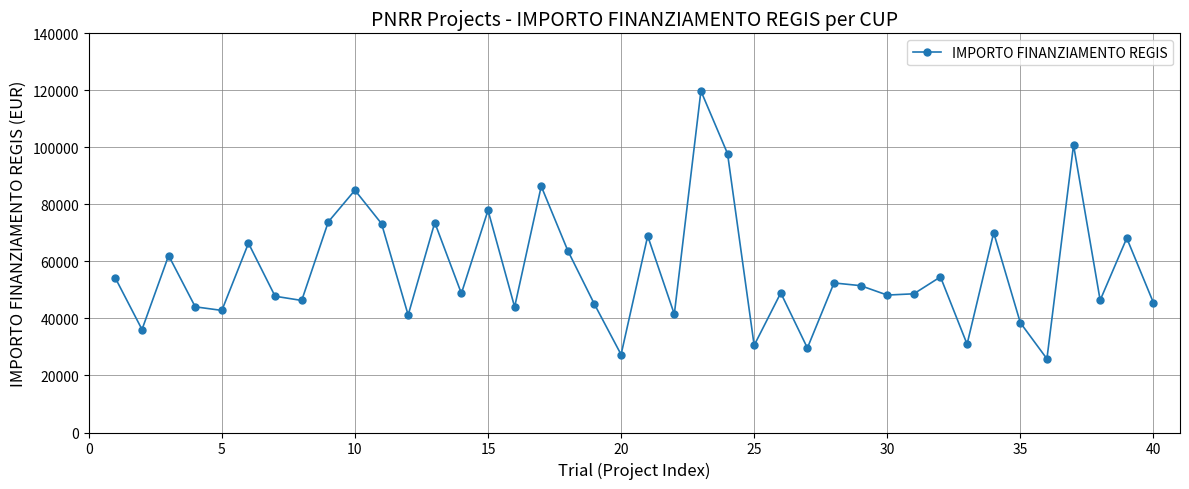

True or false: there are more than 0 points higher than both neighbors.

True